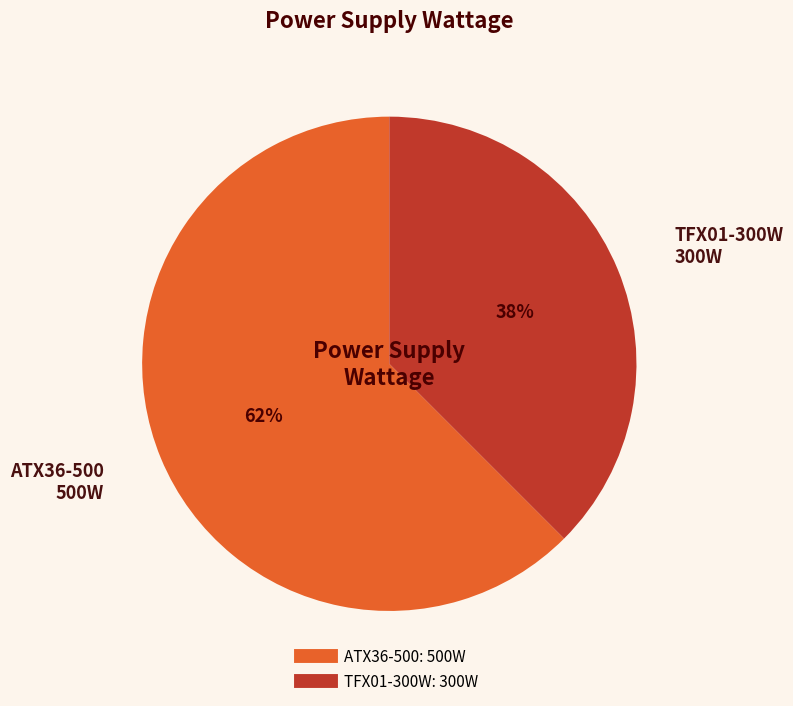

Is it true that ATX36-500 is 71% of the pie?

False